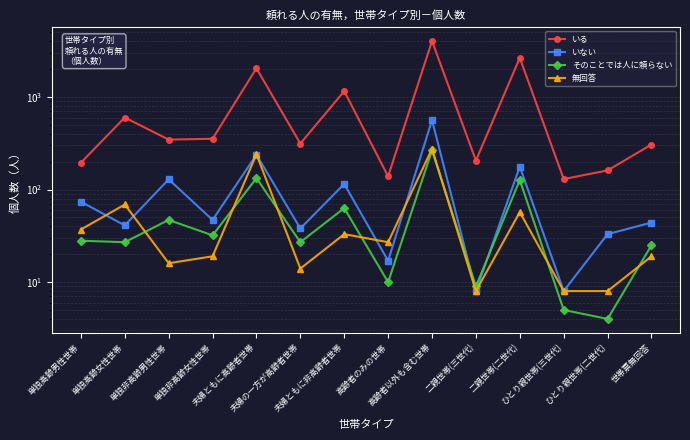

Where do 無回答 and そのことでは人に頼らない first cross each other?

単独高齢女性世帯 and 単独非高齢男性世帯